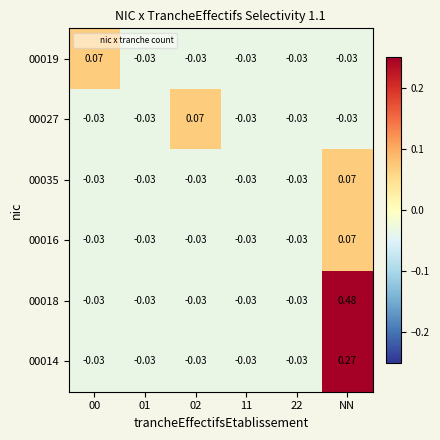

Is the value of 00027 at 00 greater than the value of 00018 at NN?

No